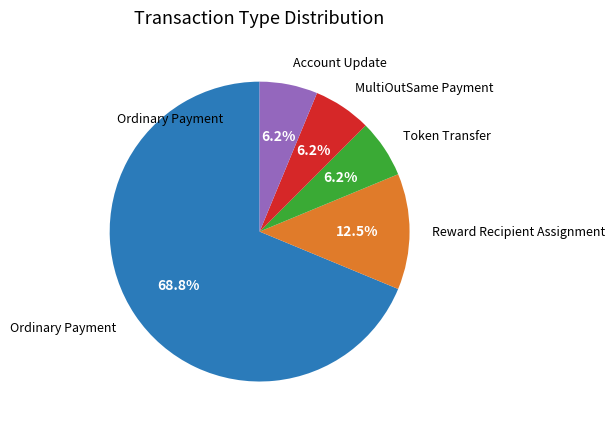

Count the number of slices in the pie.

5